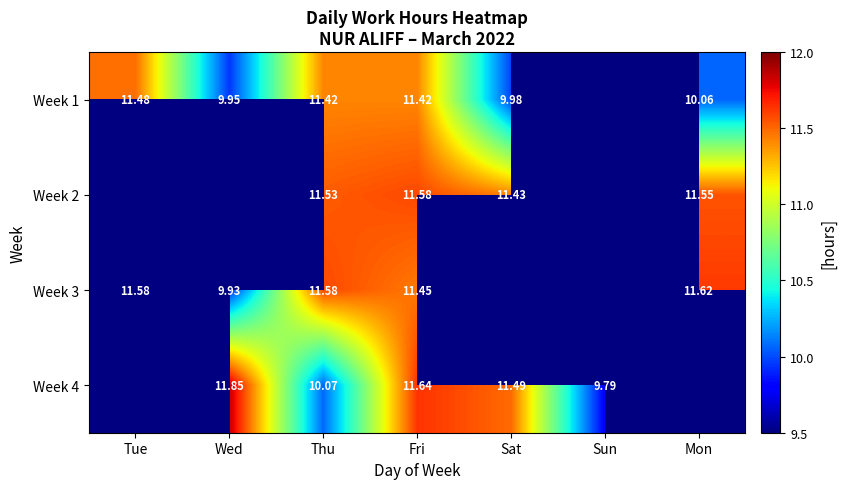

Is the value of Week 3 at Mon greater than the value of Week 2 at Sat?

Yes